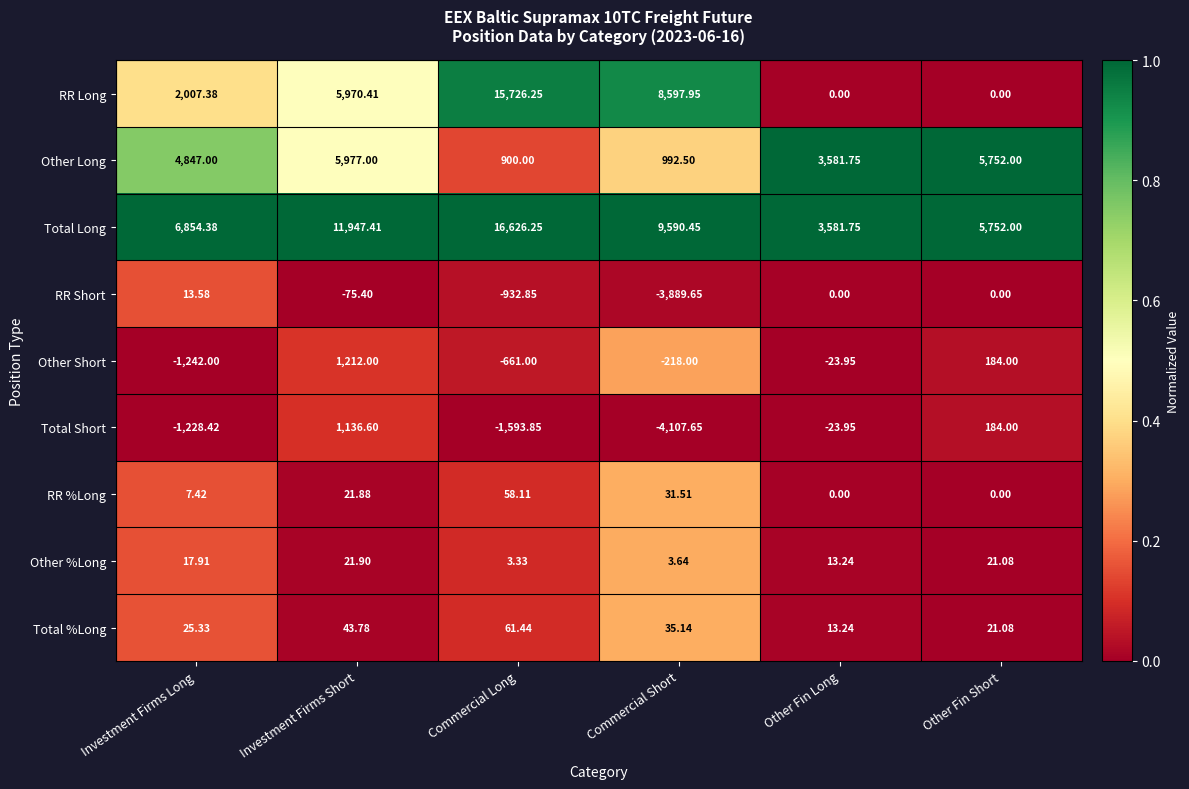

At which category is the sum across all series the highest?

Commercial Long